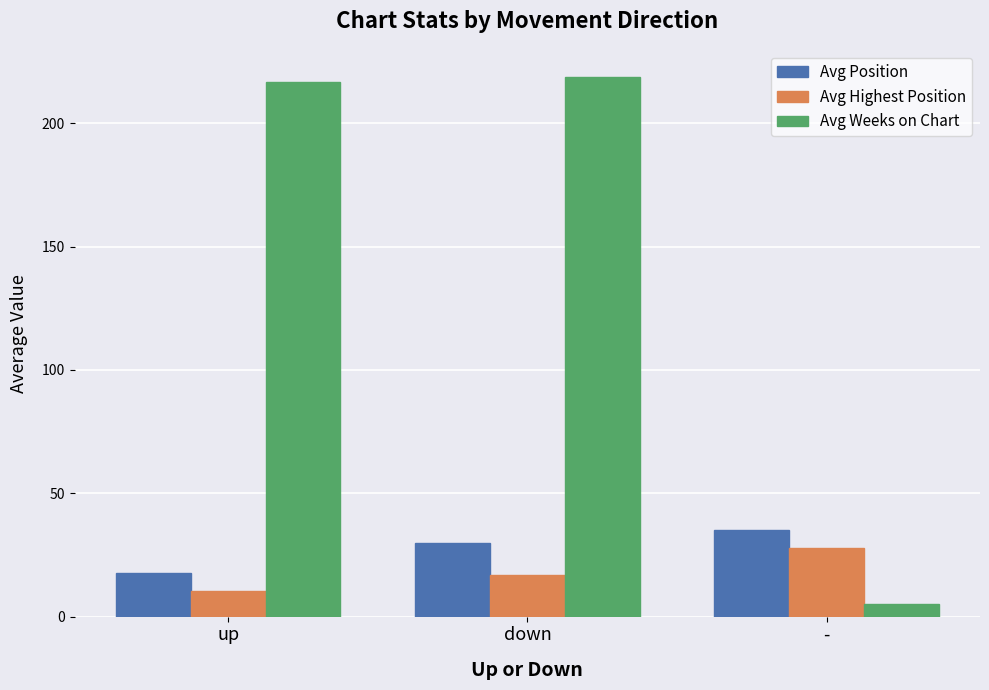

Which series has the largest total across all categories?

Avg Weeks on Chart